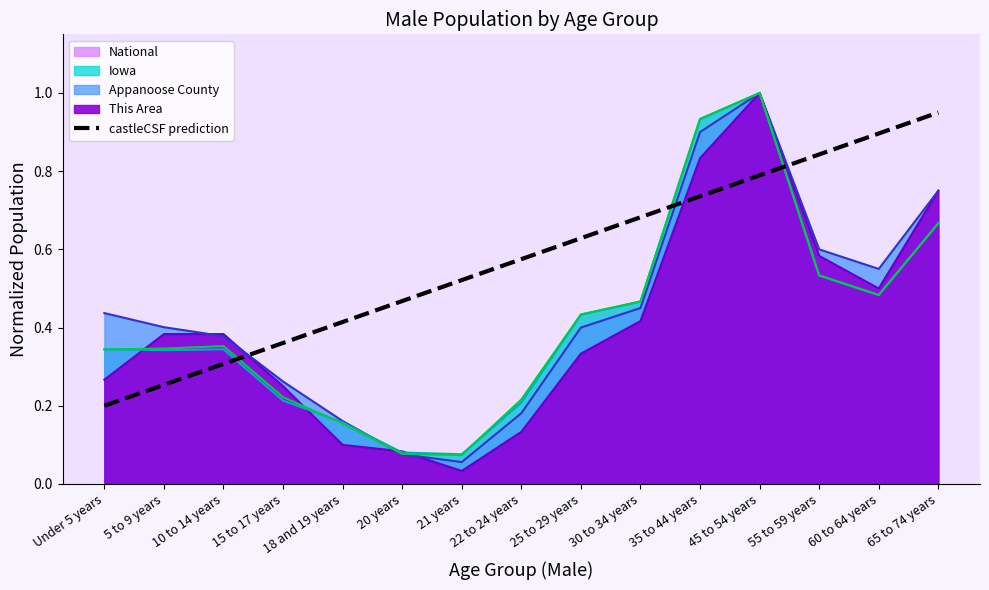

Where is the data nearest to the value 0?

Under 5 years